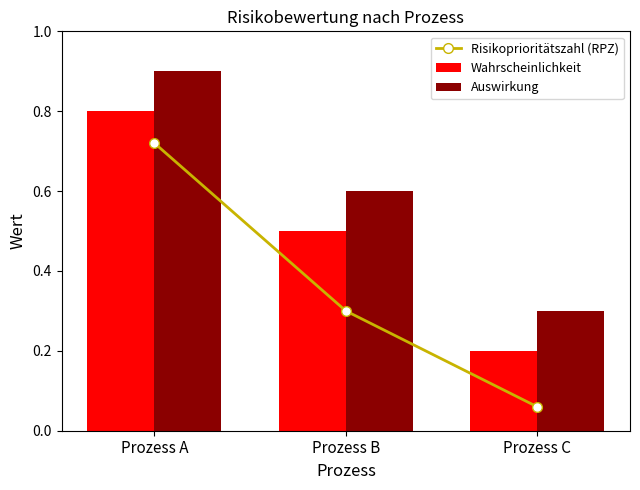

Reading right to left, list all the values displayed in this chart.

Risikoprioritätszahl (RPZ): 0.1	0.3	0.7
Wahrscheinlichkeit: 0.2	0.5	0.8
Auswirkung: 0.3	0.6	0.9